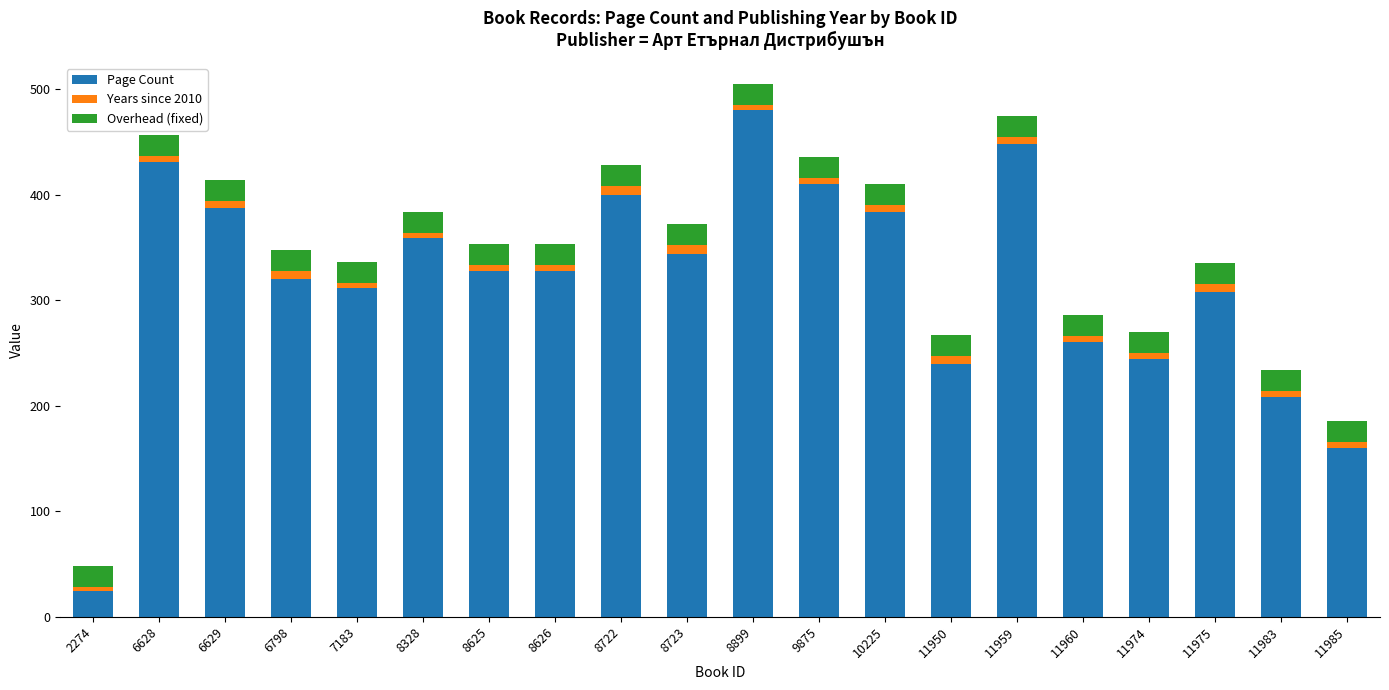

What is the difference between the second highest and second lowest values in the Page Count series?

288